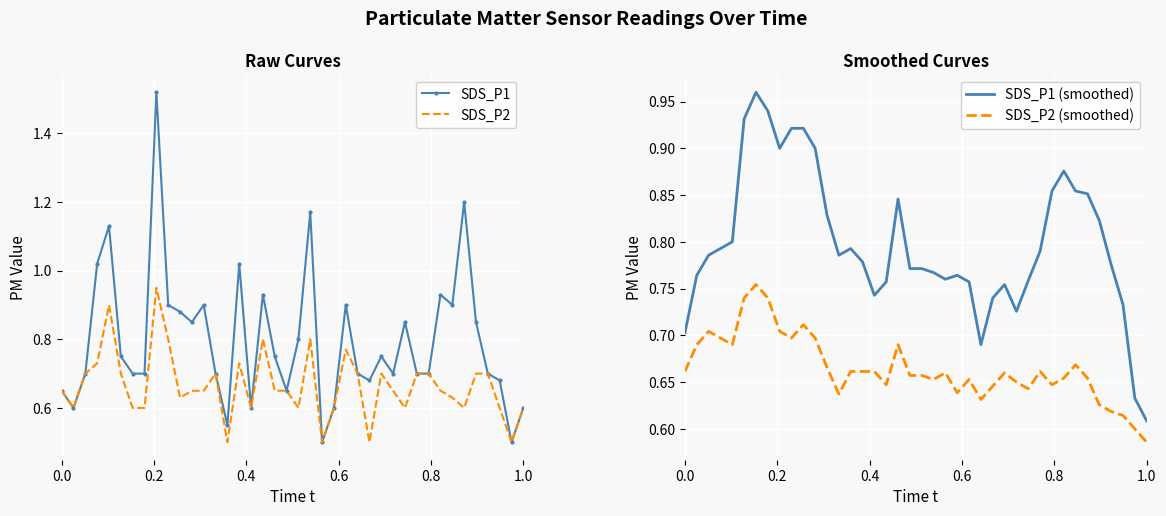

What is the lowest value of the SDS_P1 series?

0.5